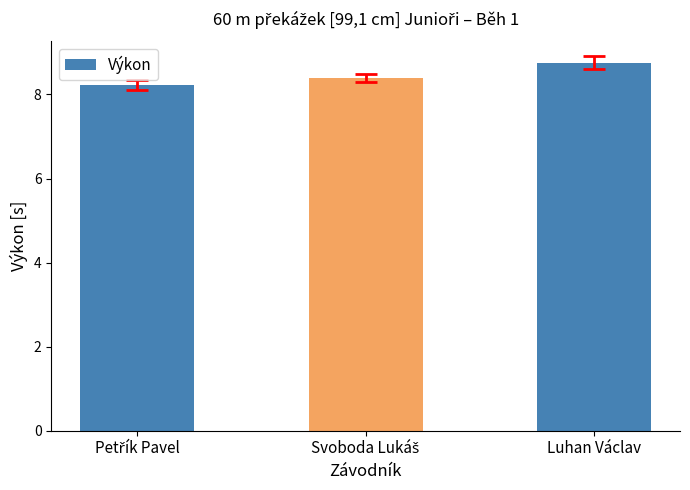

Count the values in the range 8 to 9.

3